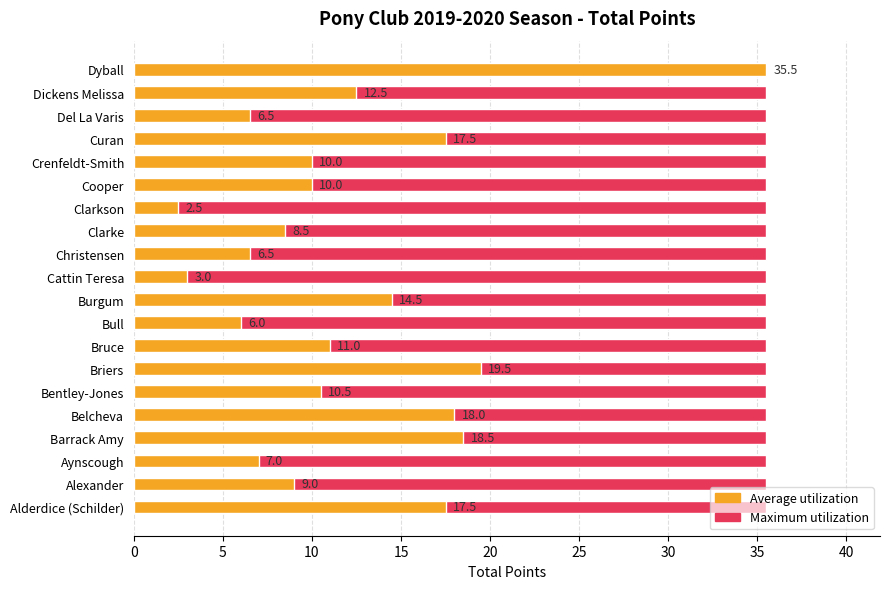

What is the value of the Average utilization bar at the 8th from the left?

11.0